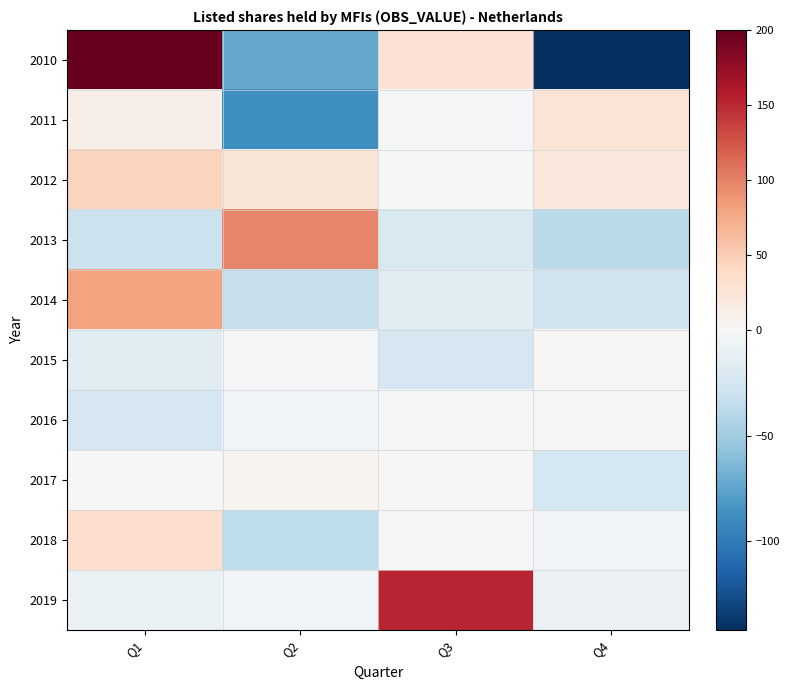

Which label corresponds to the smallest value in the chart?

Q4